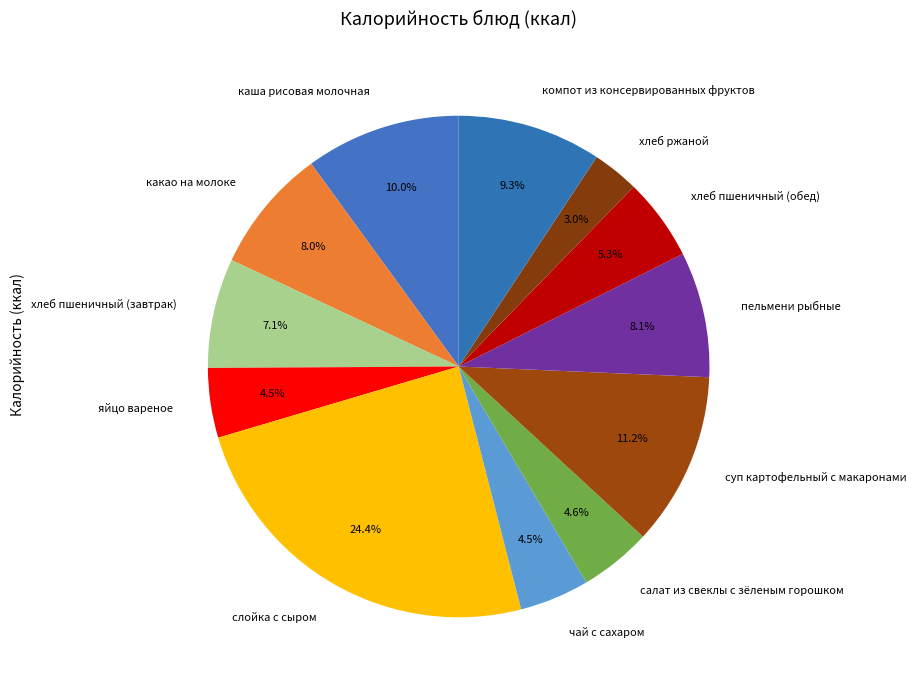

Which slice is the smallest?

хлеб ржаной